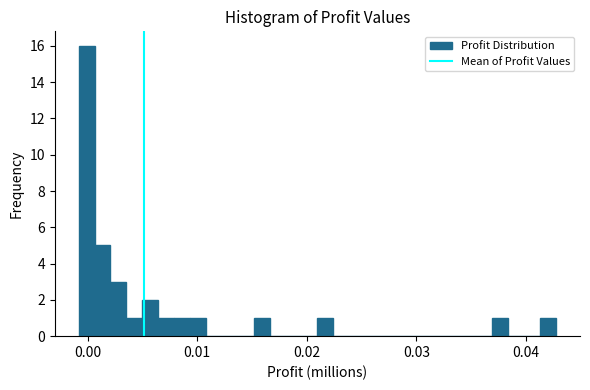

Around what value on the x-axis is the tallest bar? Give the approximate position of its centre, as read against the axis.

0.000